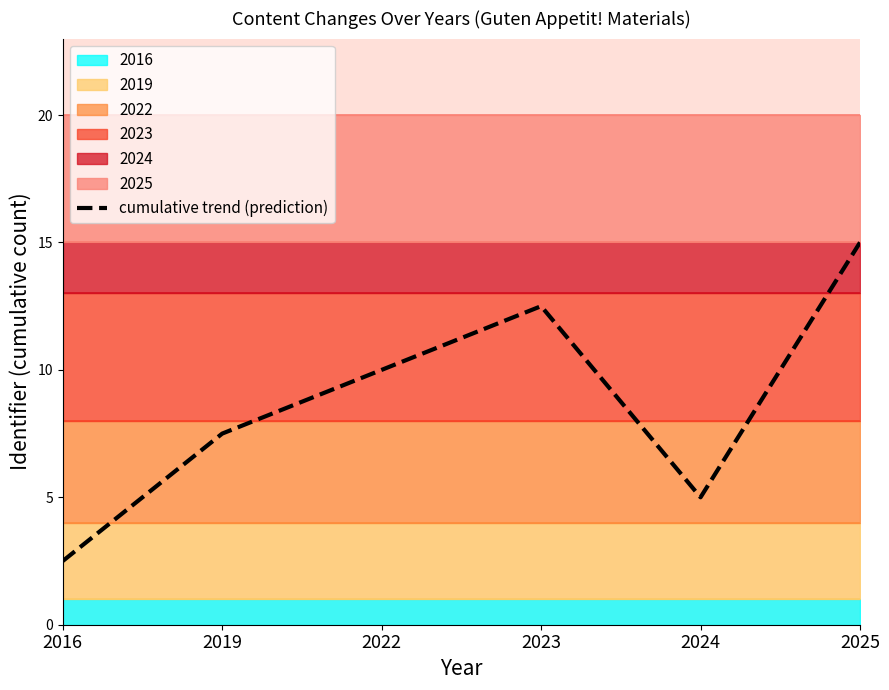

How many points are lower than both their immediate neighbors (excluding endpoints)?

1